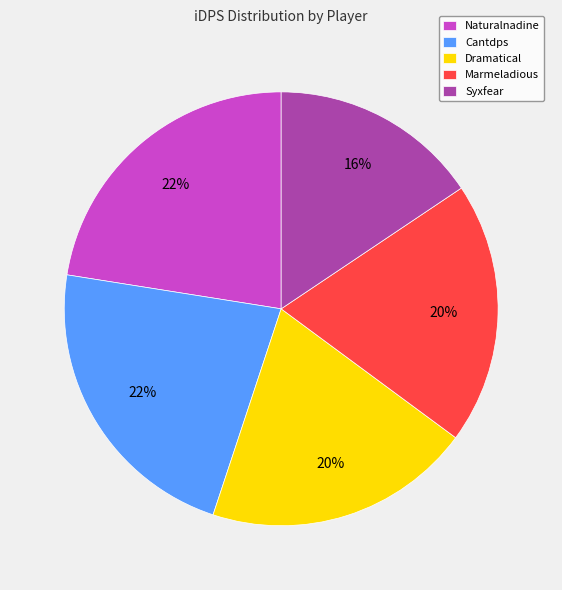

The Marmeladious slice represents 12% of the pie. True or false?

False